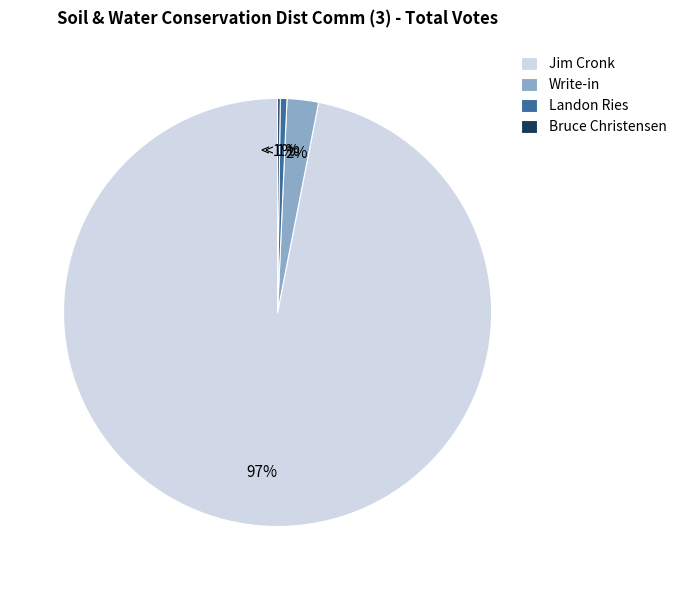

The Bruce Christensen slice represents 0% of the pie. True or false?

True